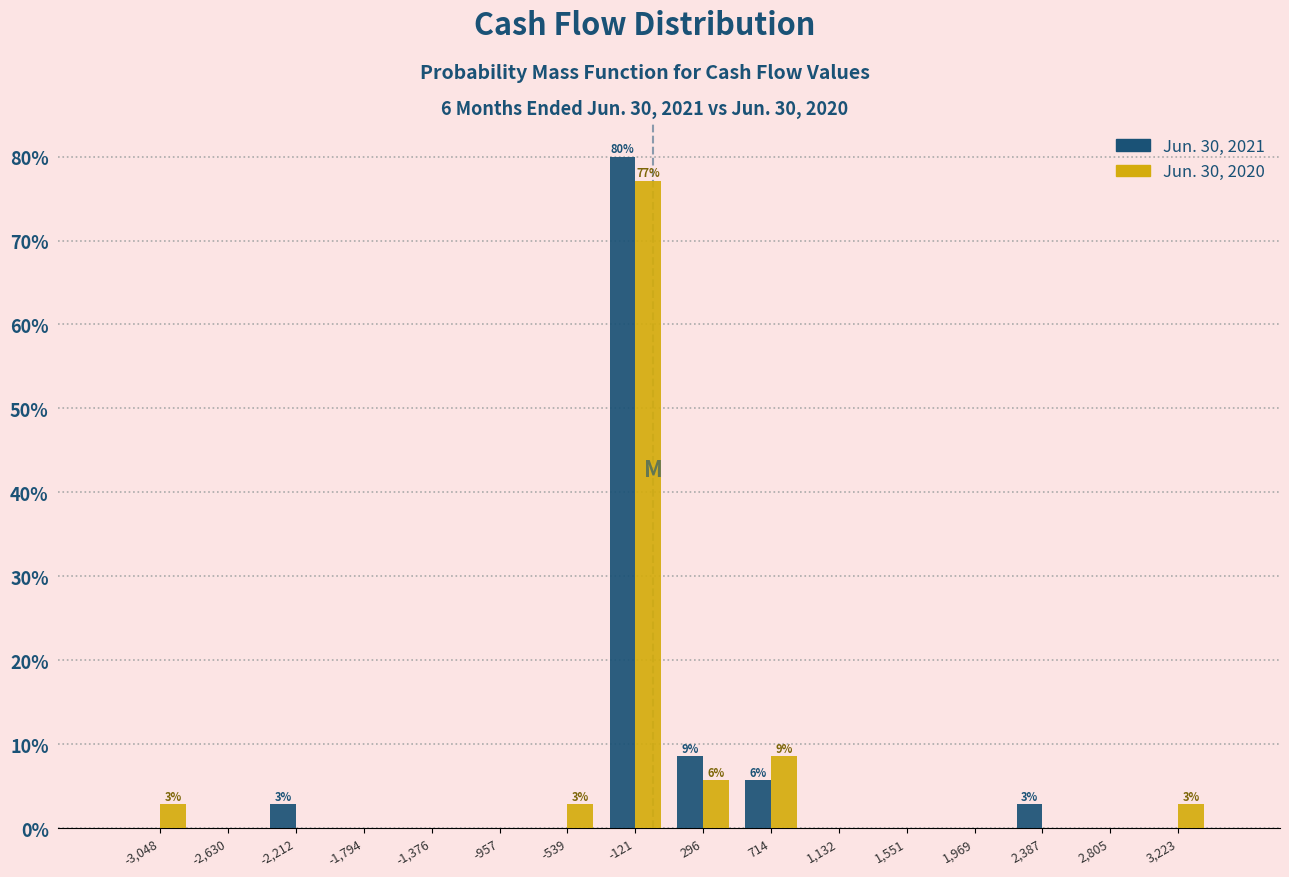

In the Jun. 30, 2020 series, which range on the x-axis has the tallest bar?

-350 to 100